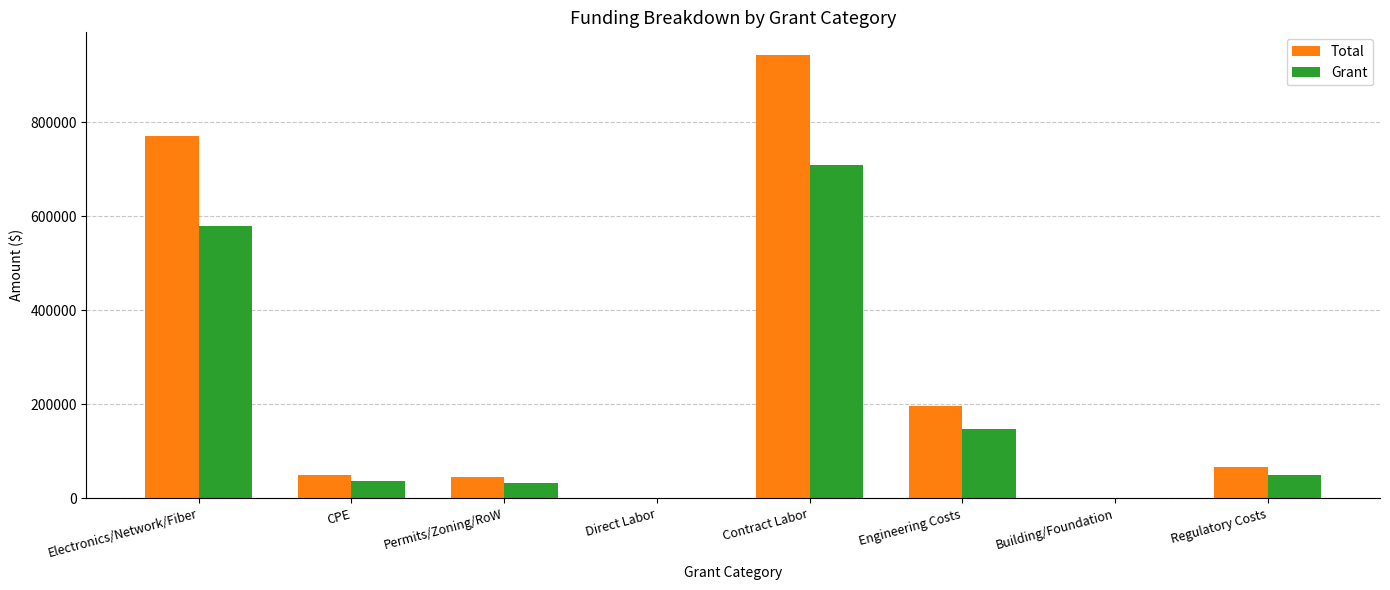

Where does the Grant series first go above 49995?

Electronics/Network/Fiber